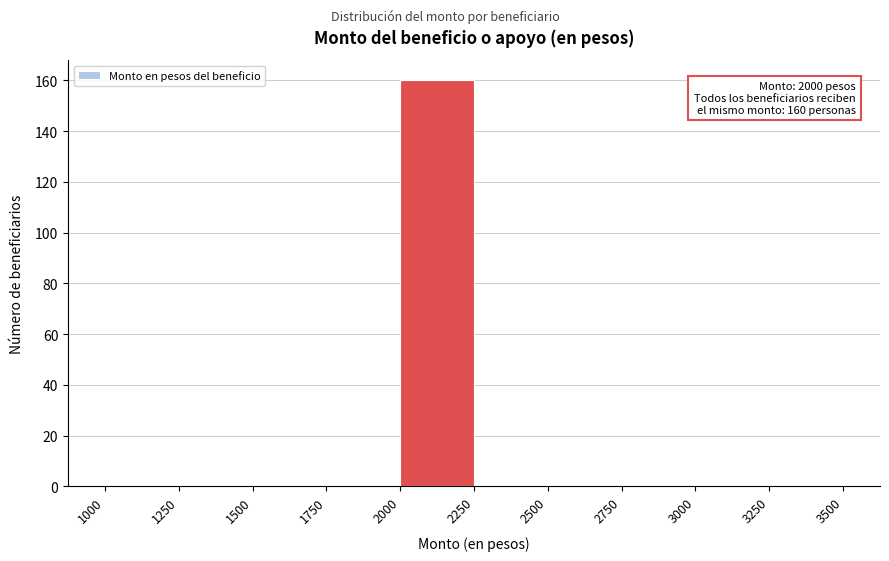

Which range on the x-axis has the tallest bar?

2000 to 2250